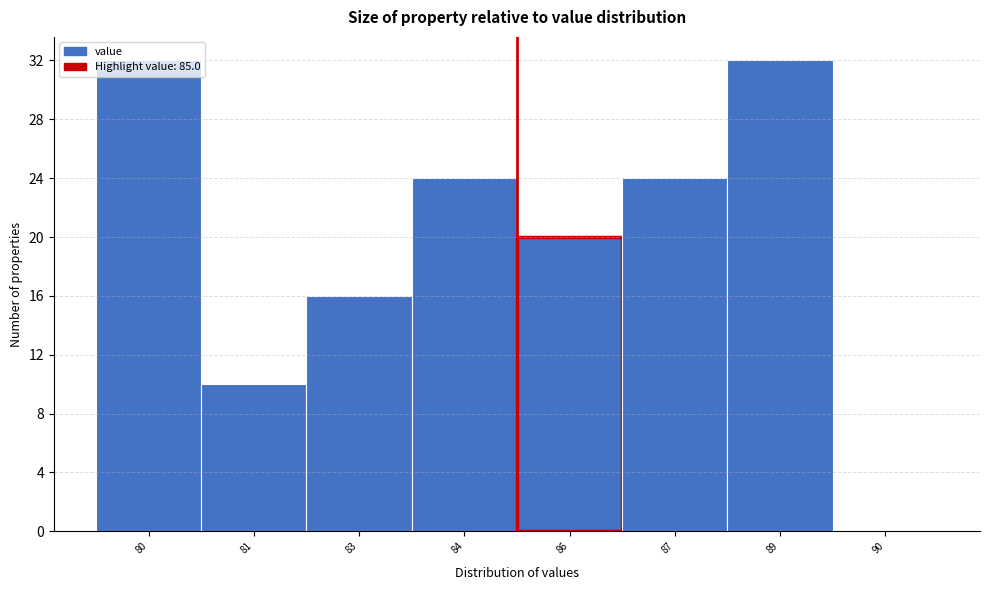

What is the maximum value shown in the chart?

32